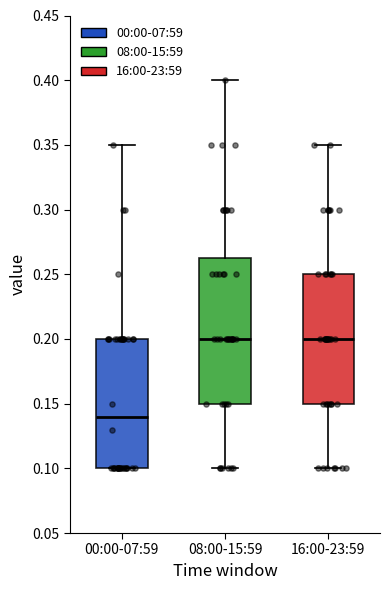

Reading left to right, transcribe this box plot: for each box, give where its median line is, the range the box spans, and where its two whiskers end, as read against the y-axis. The values are not printed on the chart, so give them approximately, as read against the axis.

00:00-07:59: median 0.140, box 0.100 to 0.200, whiskers 0.100 to 0.350
08:00-15:59: median 0.200, box 0.150 to 0.265, whiskers 0.100 to 0.400
16:00-23:59: median 0.200, box 0.150 to 0.250, whiskers 0.100 to 0.350